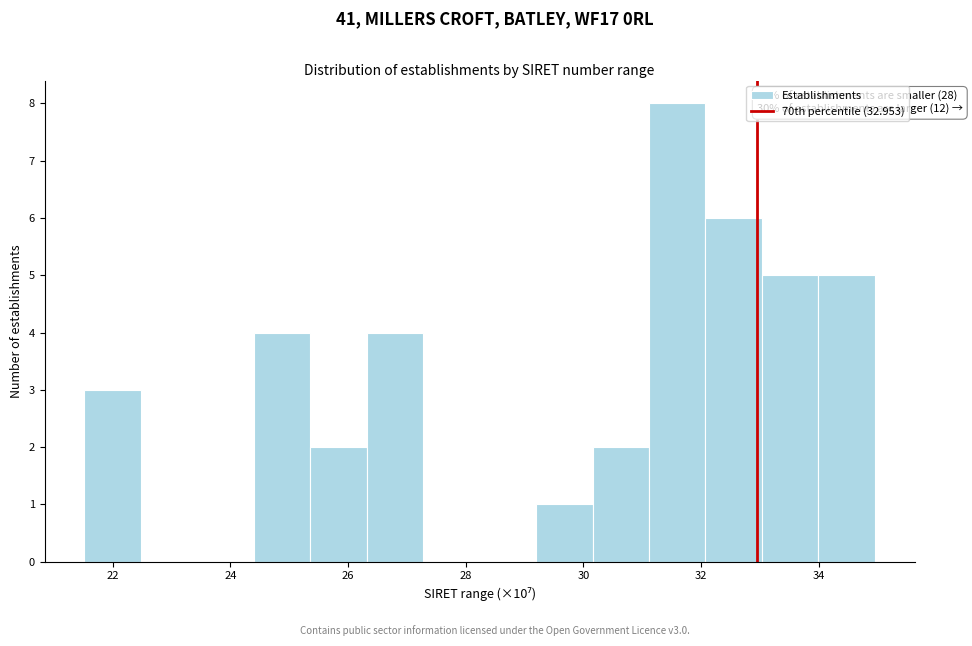

Which range on the x-axis has the tallest bar?

31.2 to 32.0